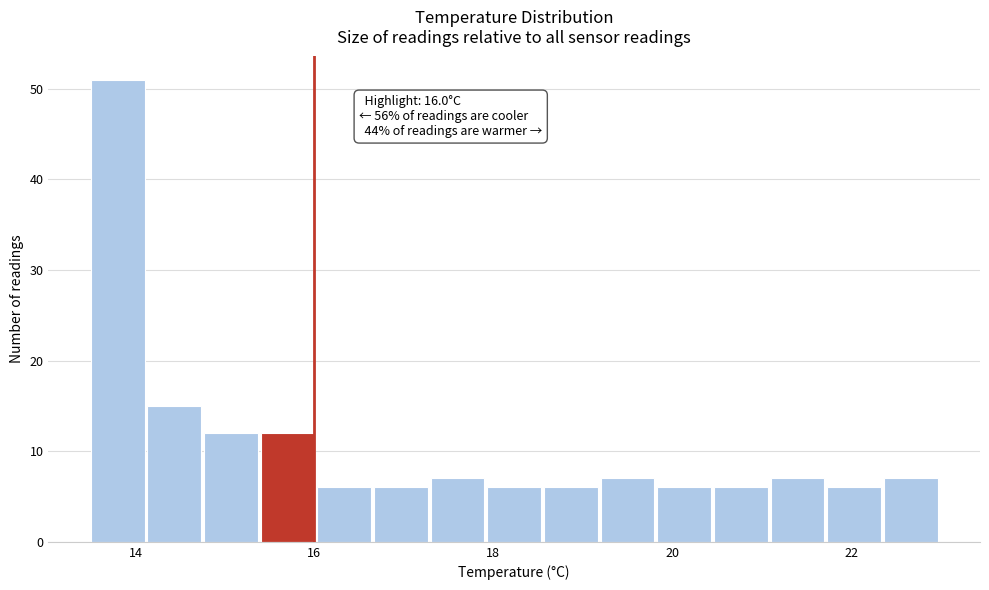

Around what value on the x-axis is the tallest bar? Give the approximate position of its centre, as read against the axis.

13.8